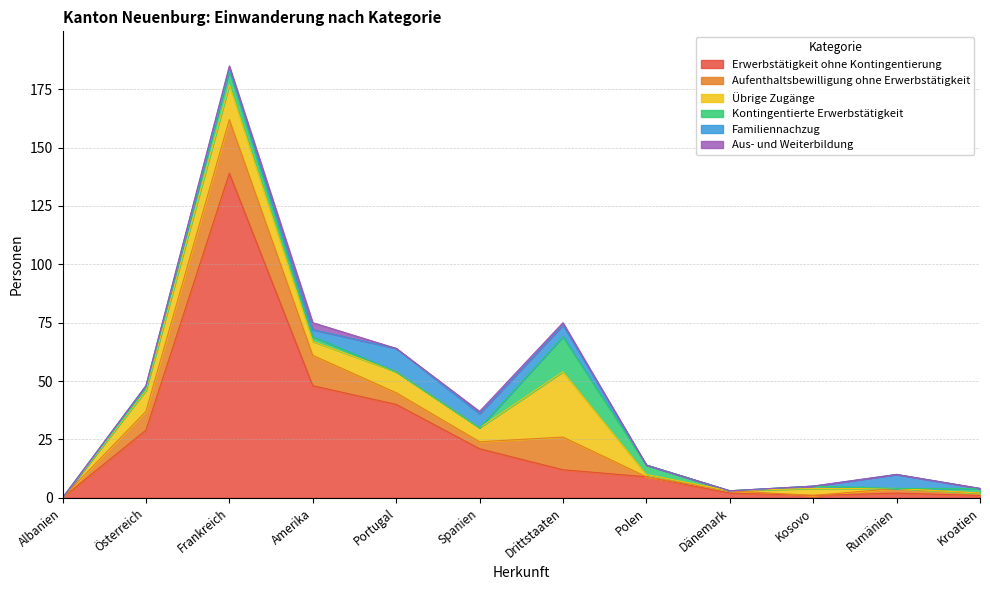

What is the label of the 9th point from the left?

Dänemark